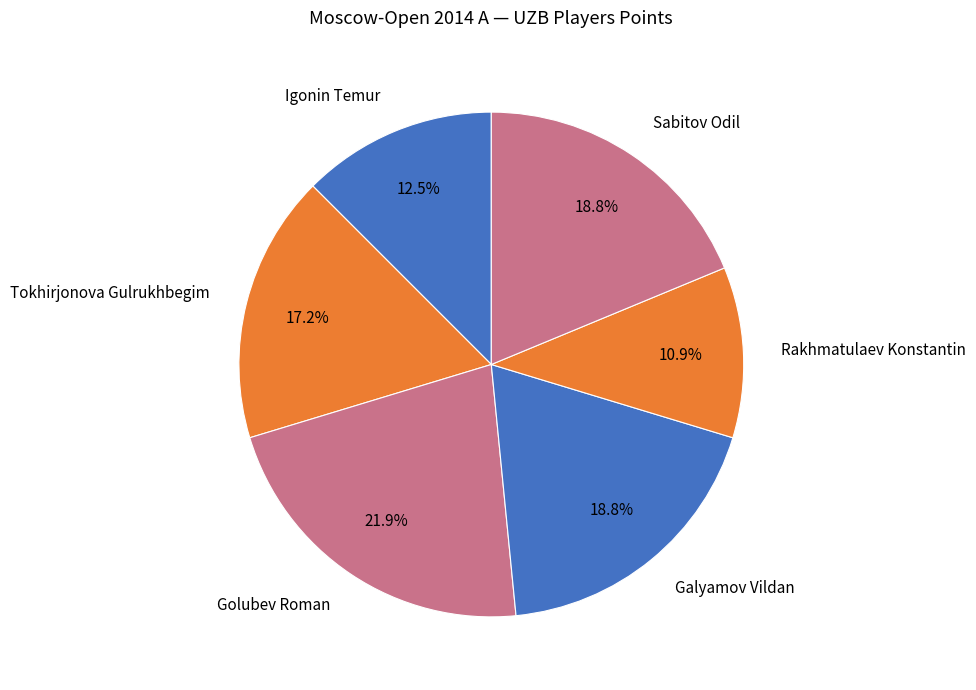

Which slice is the smallest?

Rakhmatulaev Konstantin